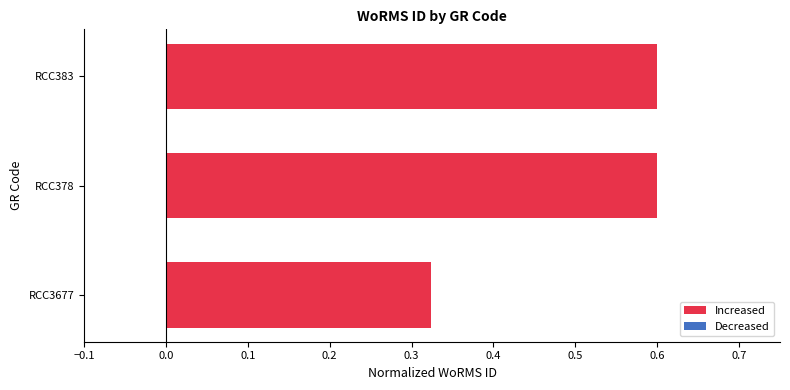

True or false: the data shows 0.3 at RCC3677.

True